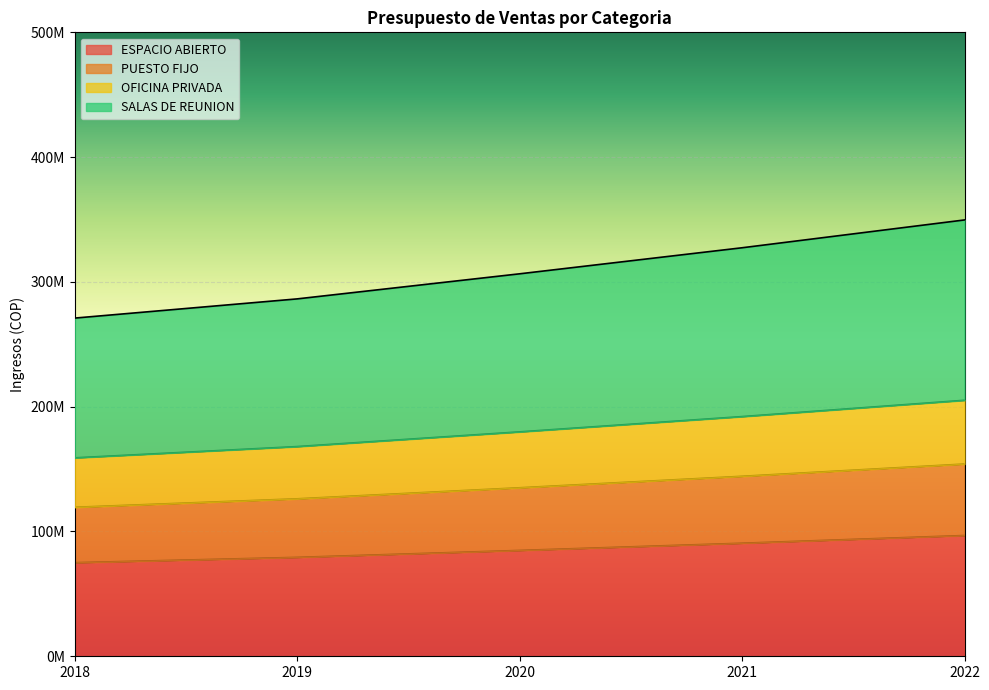

True or false: OFICINA PRIVADA has a value of 159121591.8 at 2018.

False